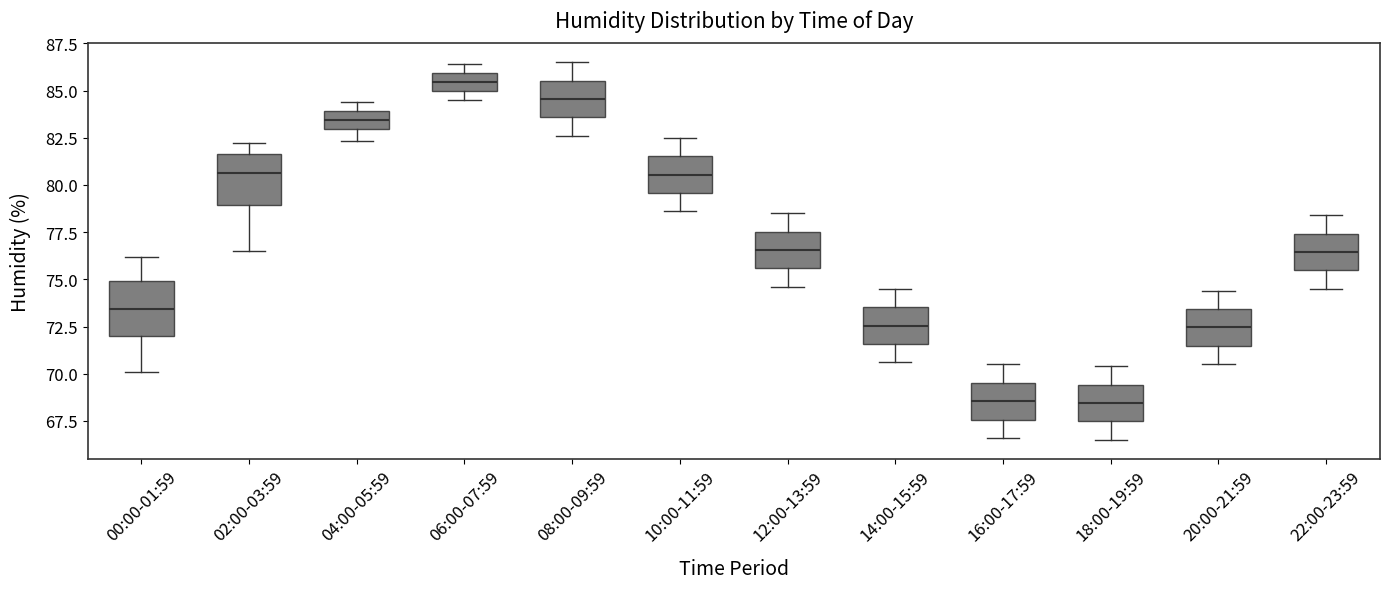

Reading left to right, read every box against the y-axis: the position of its median line, the range the box covers, and the ends of its whiskers. The values are not printed on the chart, so give them approximately, as read against the axis.

00:00-01:59: median 73.5, box 72.0 to 75.0, whiskers 70.0 to 76.0
02:00-03:59: median 80.5, box 79.0 to 81.5, whiskers 76.5 to 82.0
04:00-05:59: median 83.5, box 83.0 to 84.0, whiskers 82.5 to 84.5
06:00-07:59: median 85.5, box 85.0 to 86.0, whiskers 84.5 to 86.5
08:00-09:59: median 84.5, box 83.5 to 85.5, whiskers 82.5 to 86.5
10:00-11:59: median 80.5, box 79.5 to 81.5, whiskers 78.5 to 82.5
12:00-13:59: median 76.5, box 75.5 to 77.5, whiskers 74.5 to 78.5
14:00-15:59: median 72.5, box 71.5 to 73.5, whiskers 70.5 to 74.5
16:00-17:59: median 68.5, box 67.5 to 69.5, whiskers 66.5 to 70.5
18:00-19:59: median 68.5, box 67.5 to 69.5, whiskers 66.5 to 70.5
20:00-21:59: median 72.5, box 71.5 to 73.5, whiskers 70.5 to 74.5
22:00-23:59: median 76.5, box 75.5 to 77.5, whiskers 74.5 to 78.5